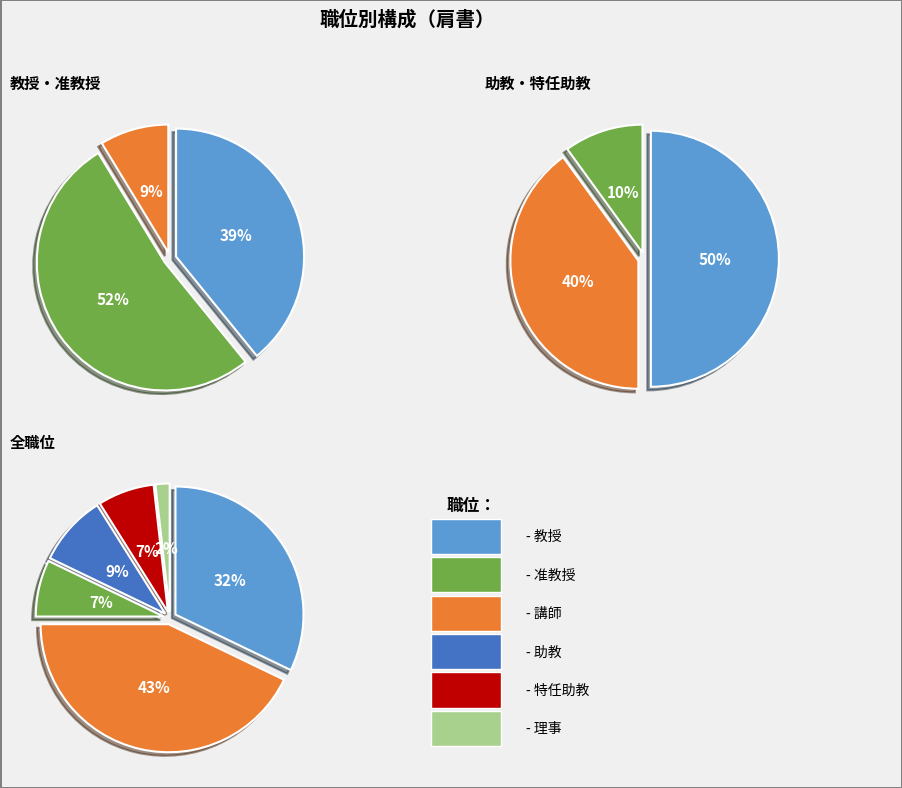

Which has a higher value, 理事 or 講師?

講師